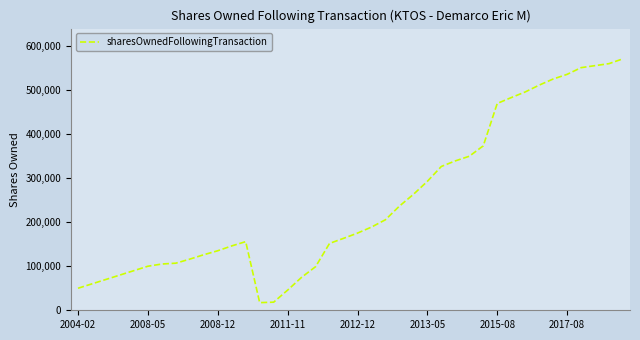

What is the difference between the maximum and minimum values?

553531